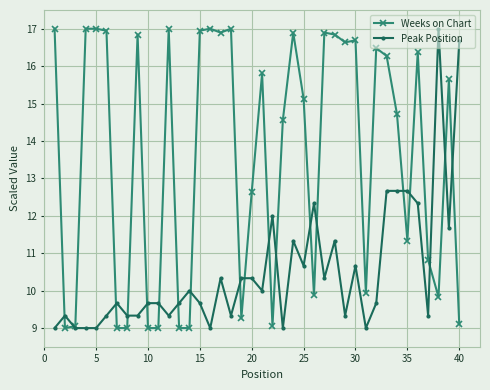

How many categories are shown in the chart?

40